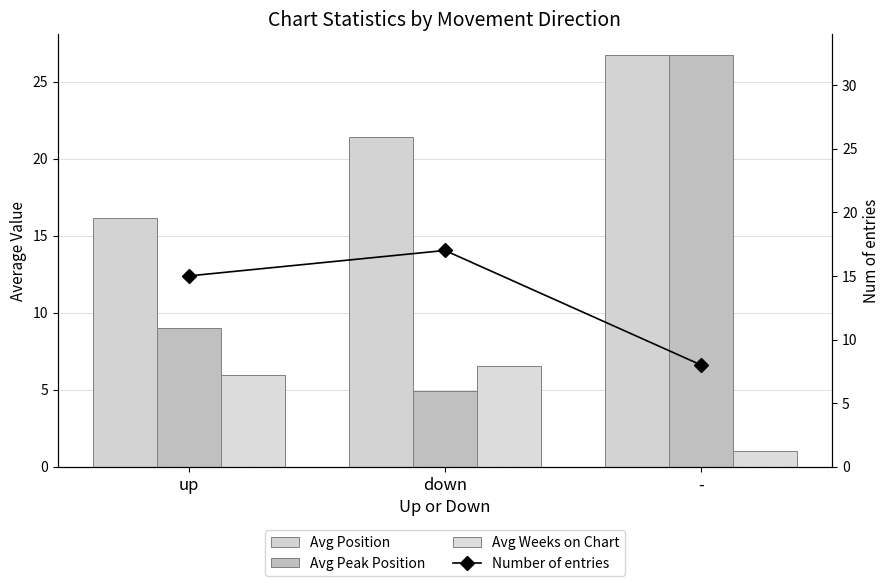

What is the label of the 1st bar from the left?

up